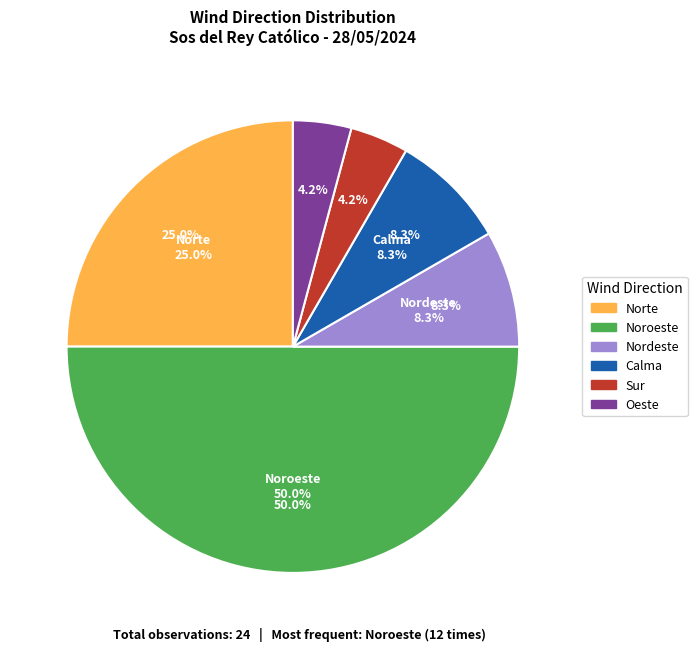

How many segments does this pie chart have?

6